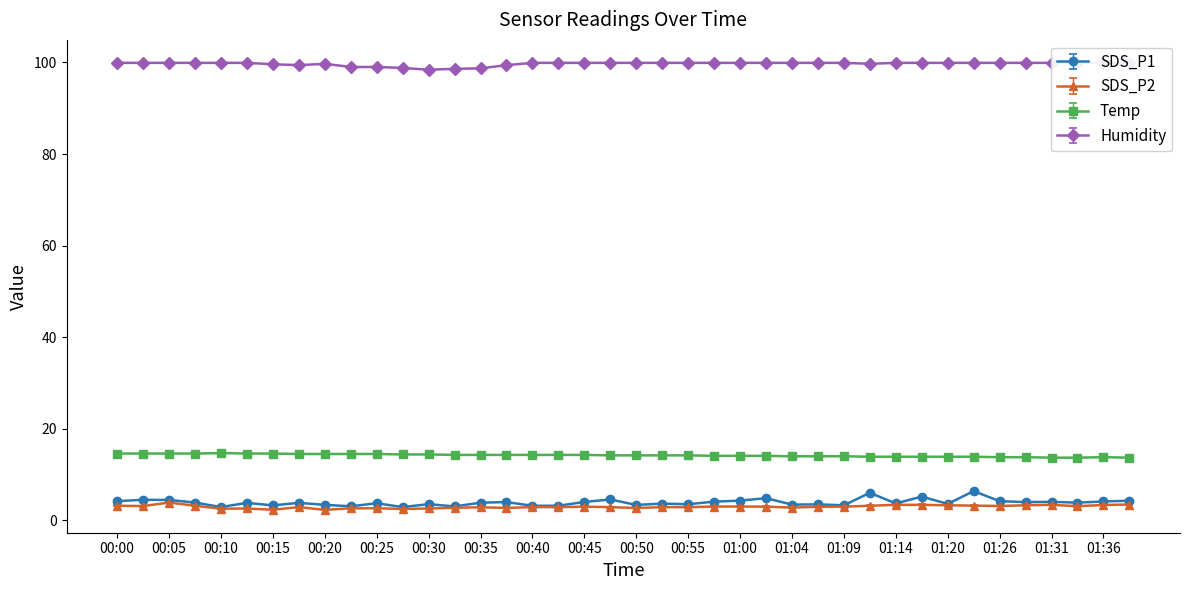

How many lines are shown in the chart?

4